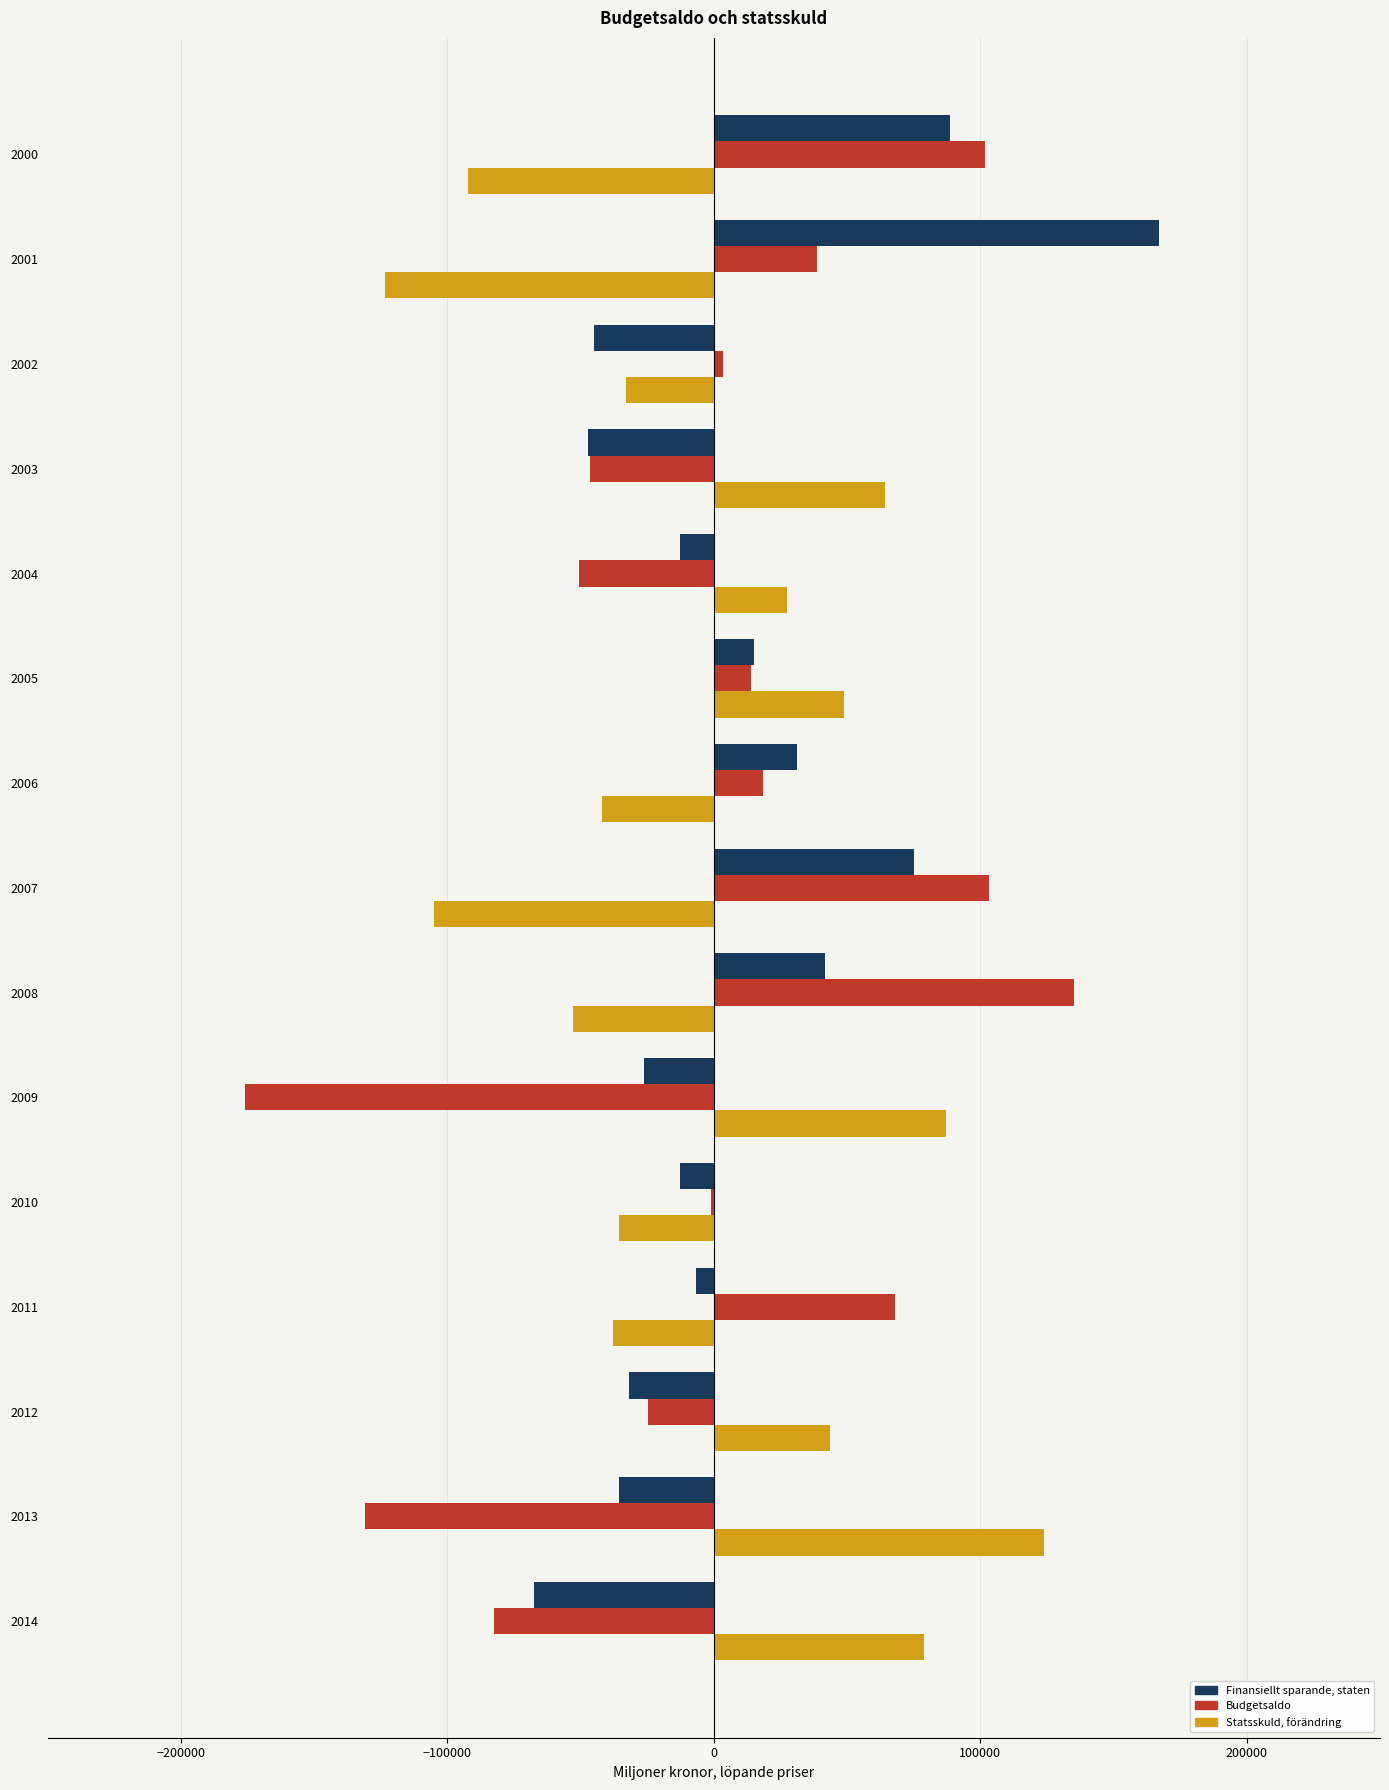

Between 2001 and 2002, which series saw the biggest shift?

Finansiellt sparande, staten